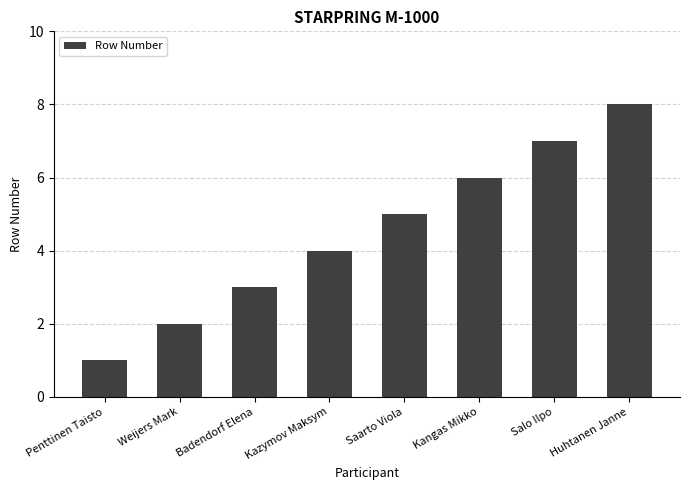

What is the difference between the maximum and minimum values?

7